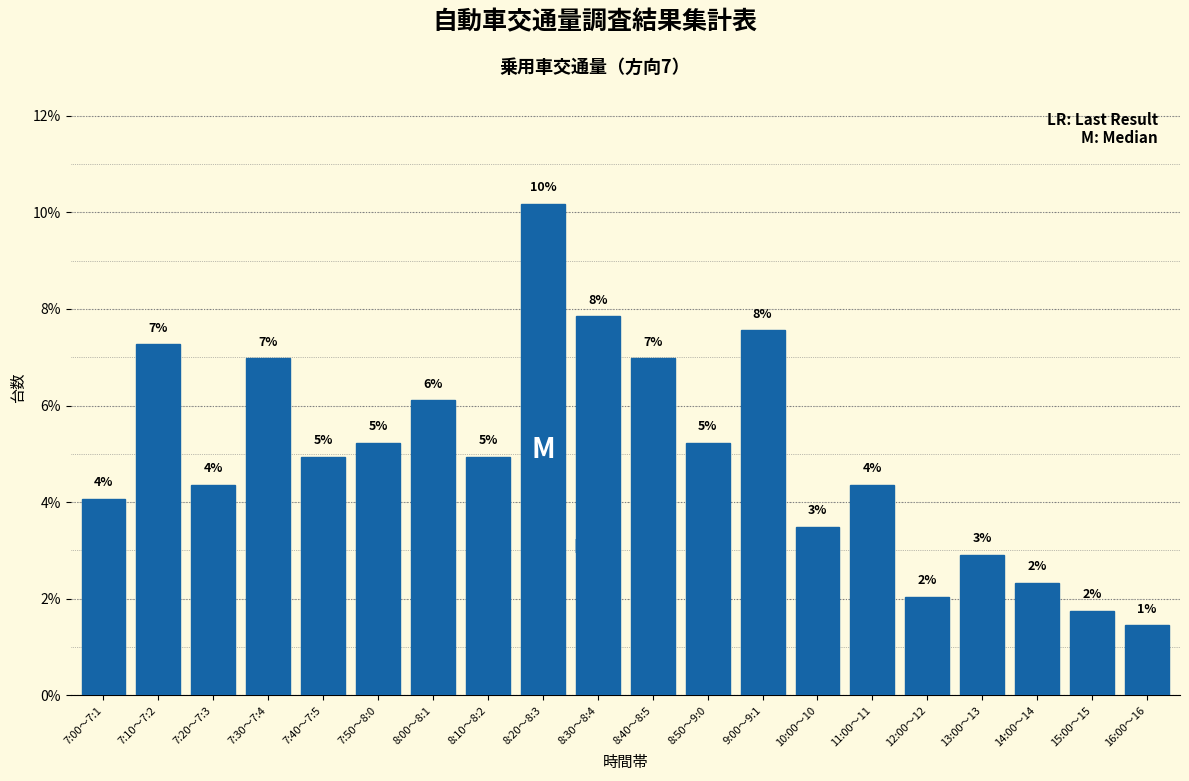

Are the bars horizontal?

No